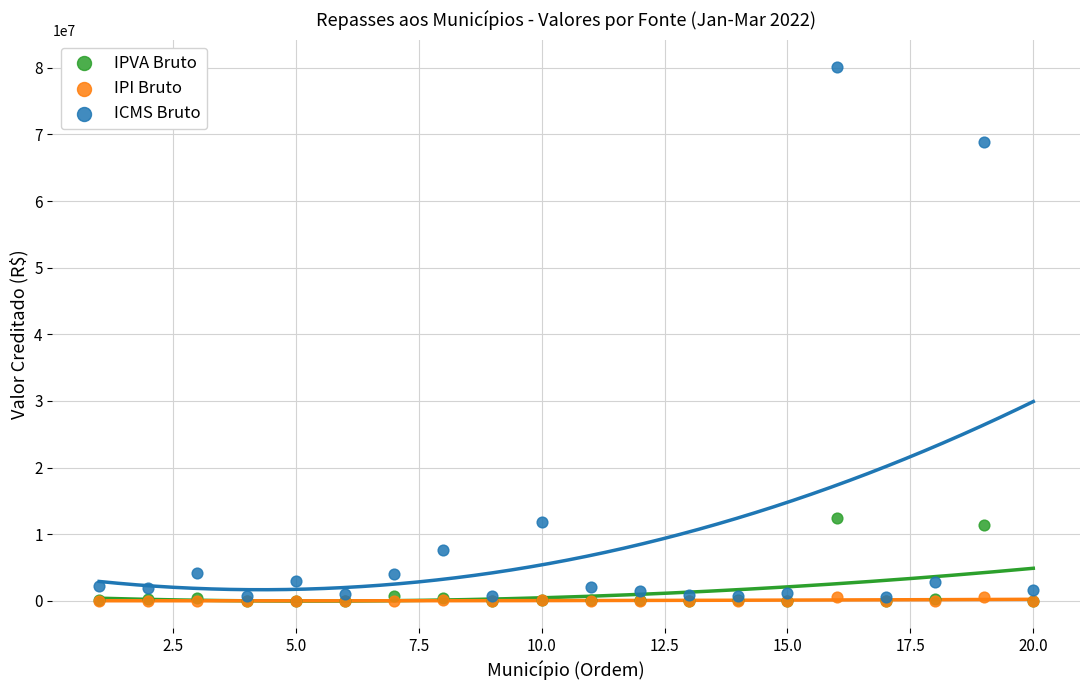

What are all the series names shown in the legend?

IPVA Bruto, IPI Bruto, ICMS Bruto